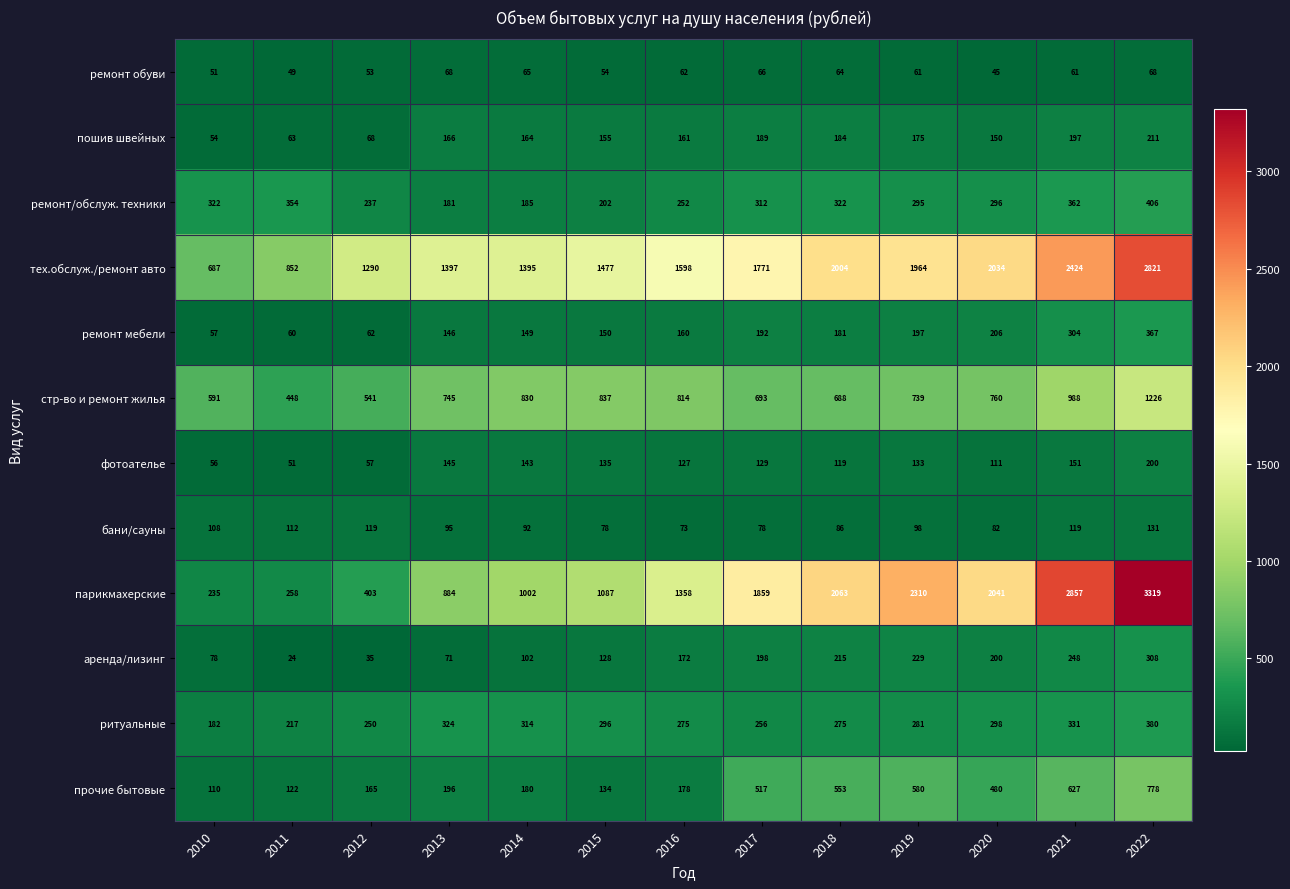

What is the difference between the ремонт/обслуж. техники values at 2013 and 2020?

115